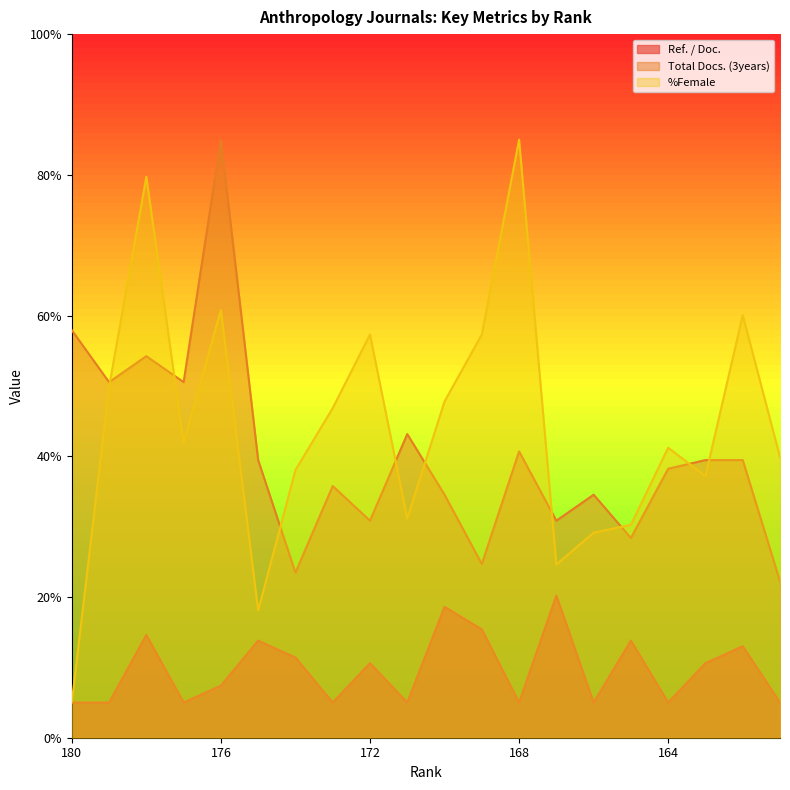

What is the difference between the second highest and minimum values in the Ref. / Doc. series?

13.6